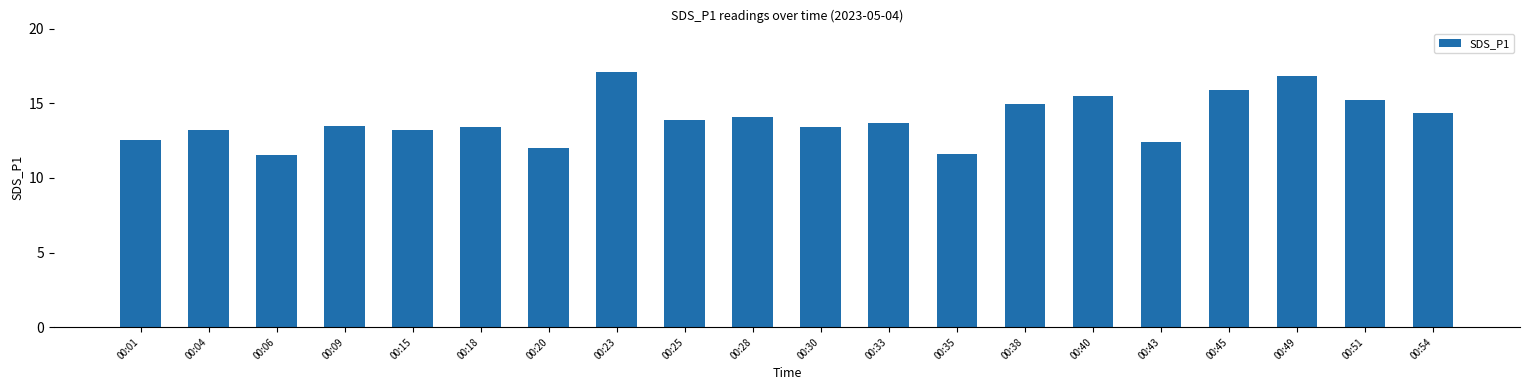

How many categories are shown in the chart?

20